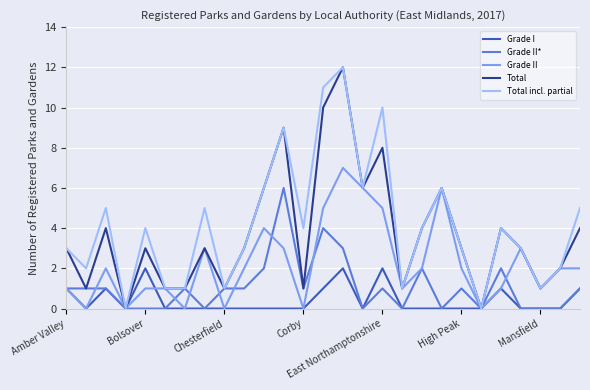

What is the maximum value for Grade II?

7